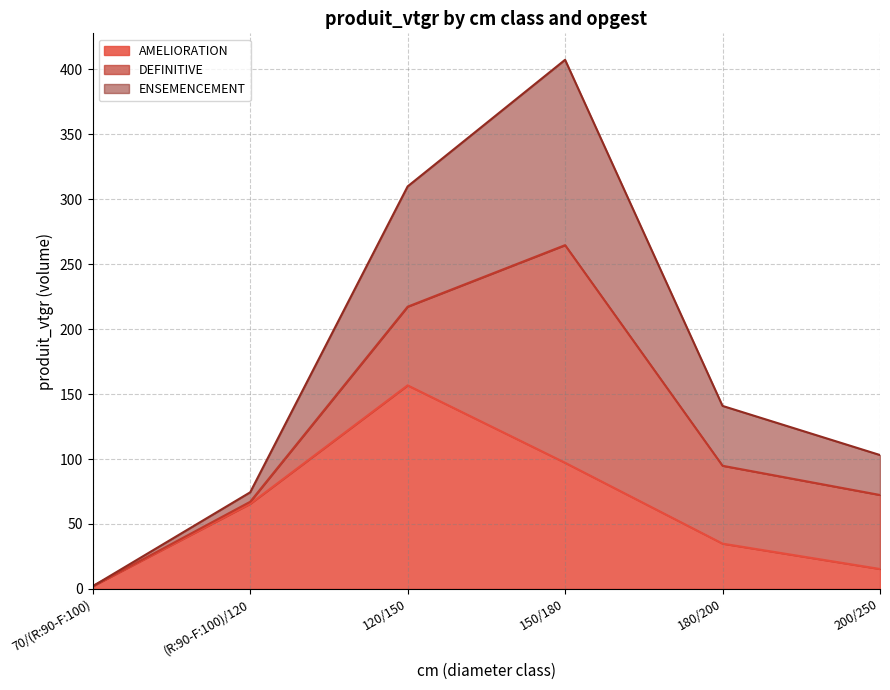

At which category is the sum across all series the highest?

150/180